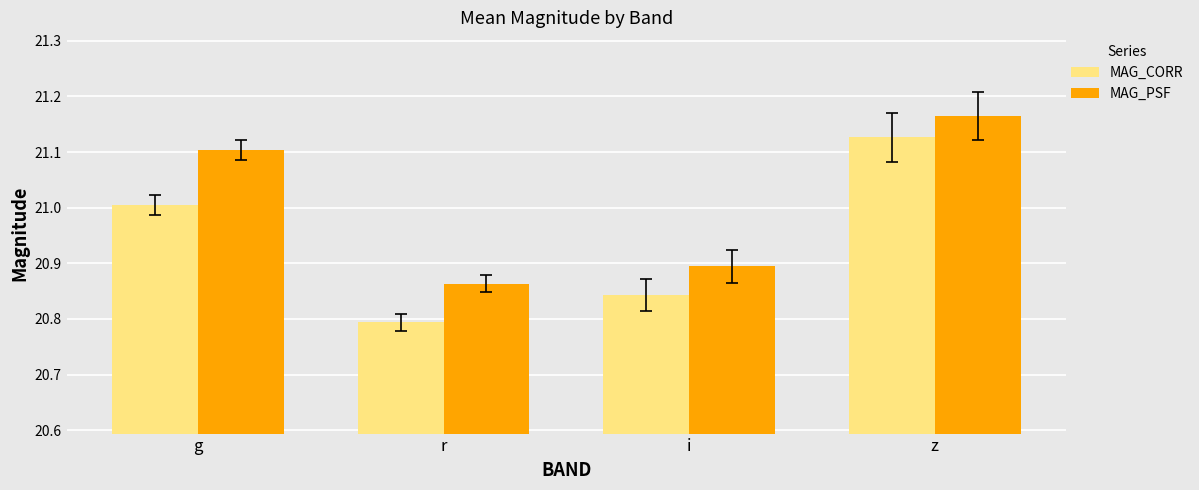

List the labels in order of MAG_PSF value, smallest first.

r, i, g, z